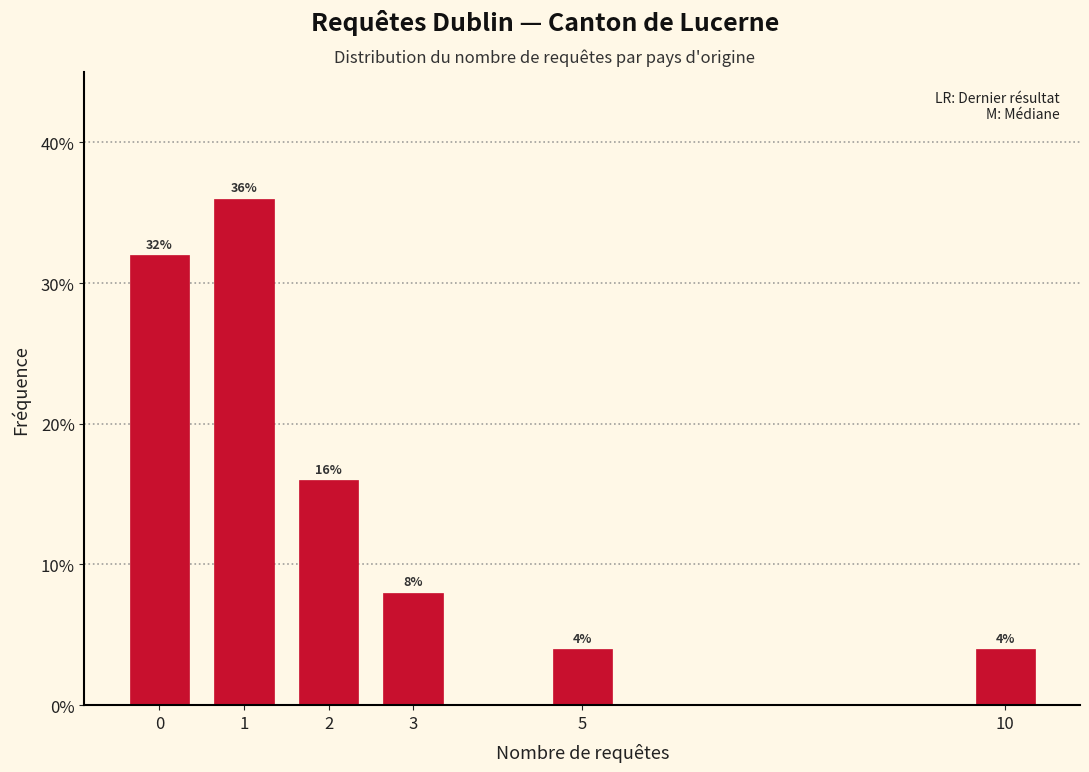

Reading left to right, what are all the values shown in this chart?

0=32	1=36	2=16	3=8	5=4	10=4